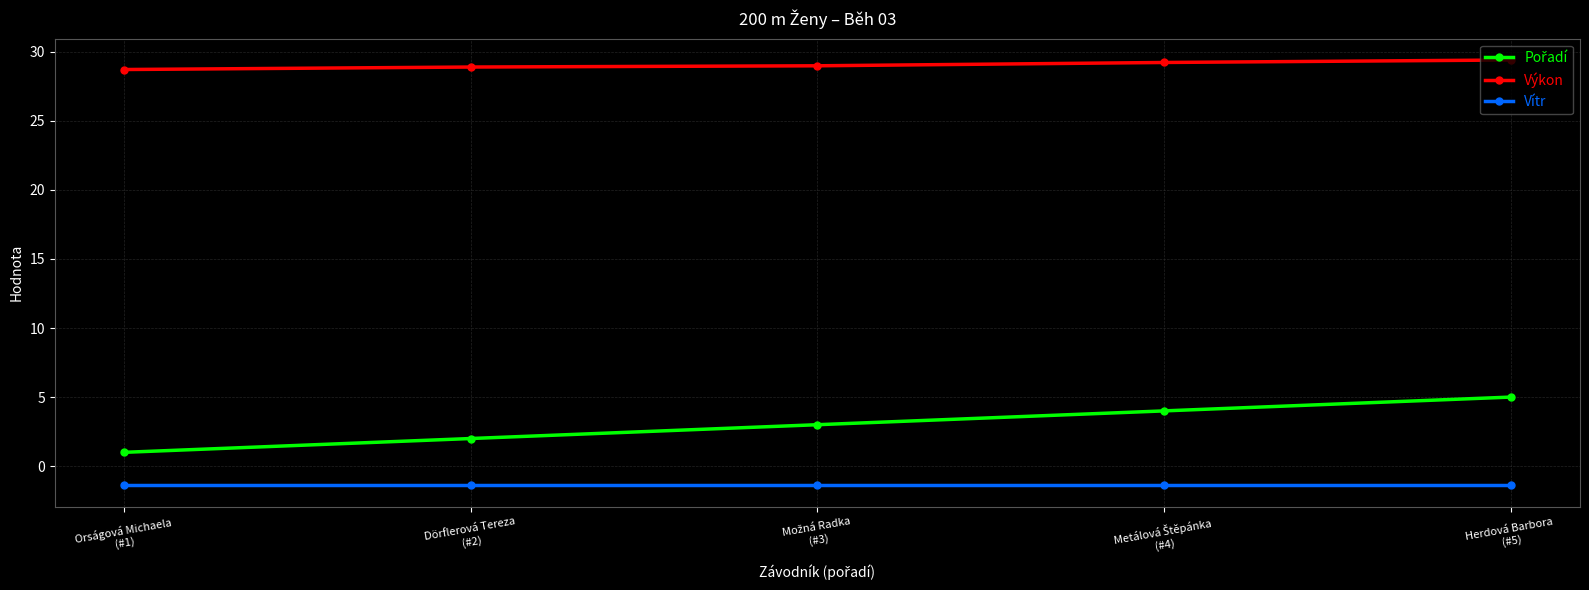

What is the maximum value shown in the chart?

29.4